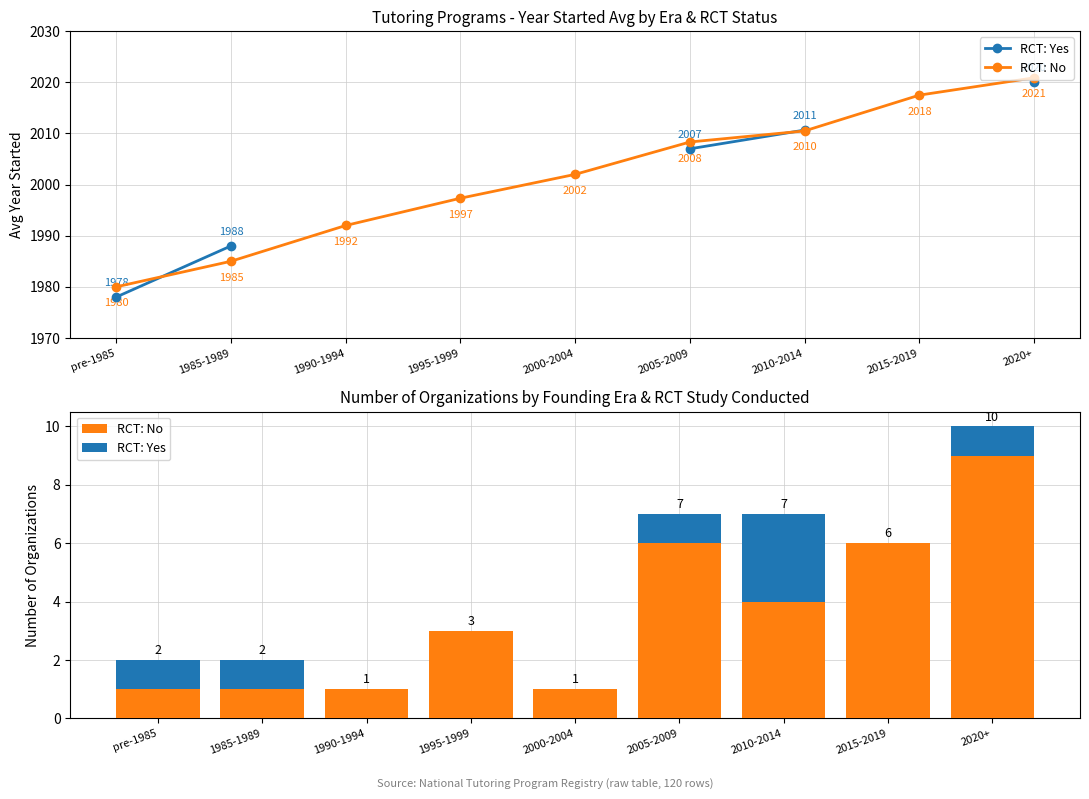

Is it true that RCT: Yes equals 0 at 1985-1989?

False